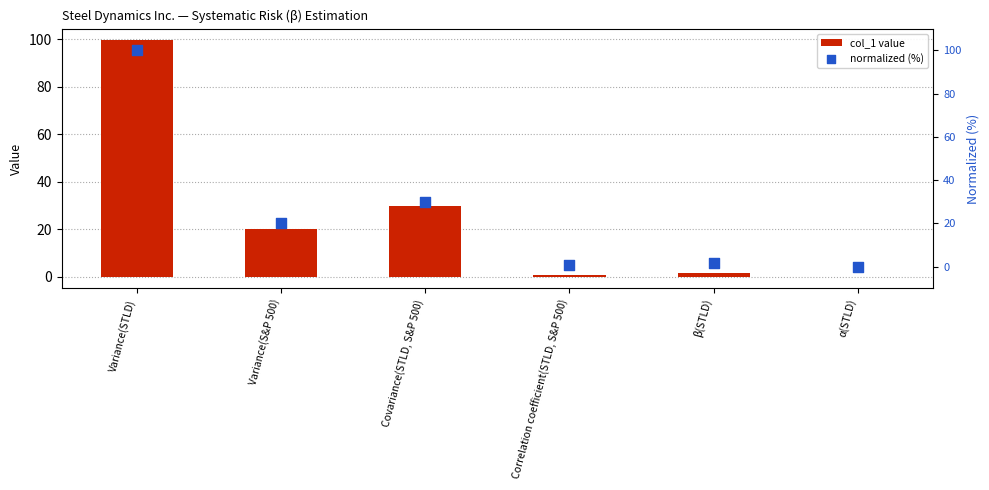

Which series contains the highest Y value?

normalized (%)